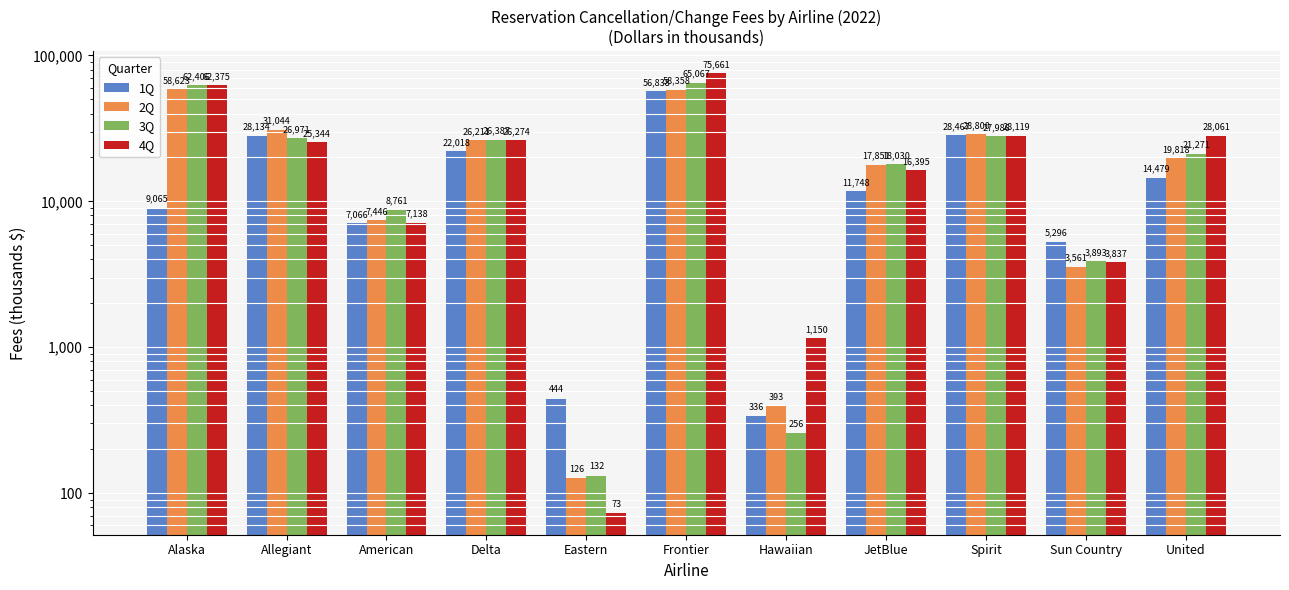

What is the average value of the 1Q series?

16717.4